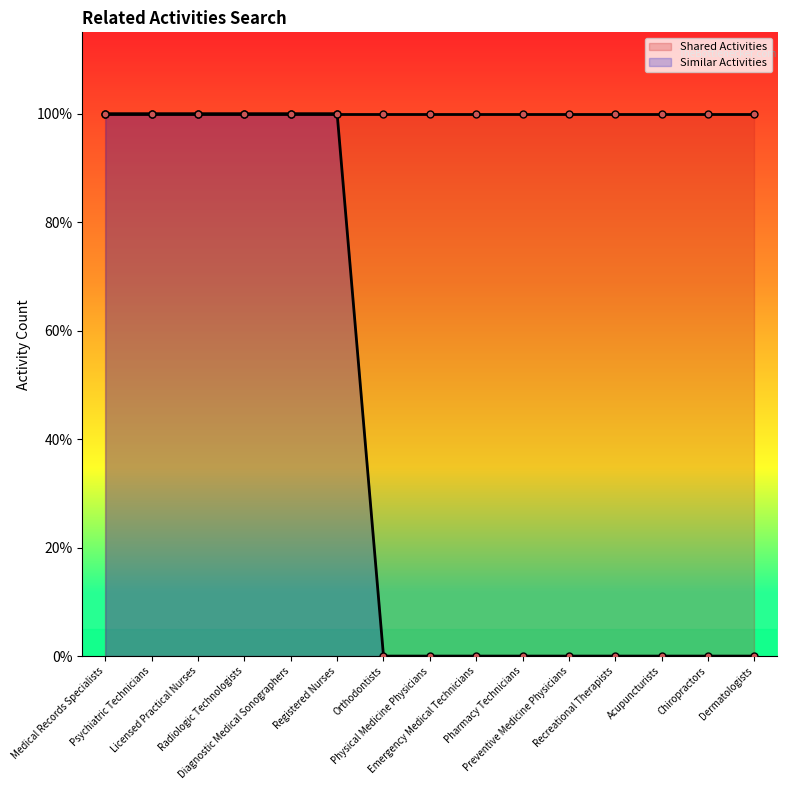

What is the highest value of the Shared Activities series?

1